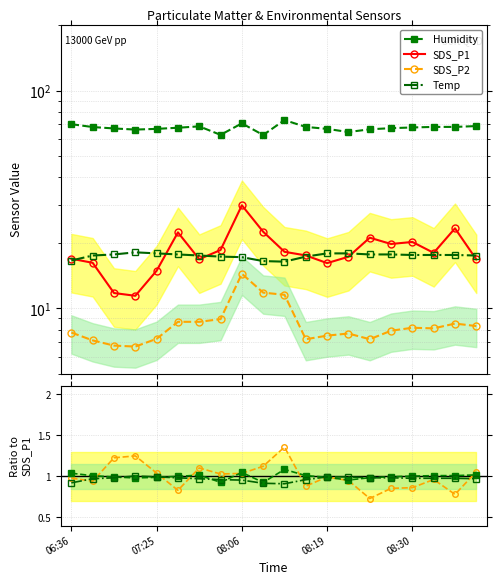

What is the total value across all series at 08:28?

112.7